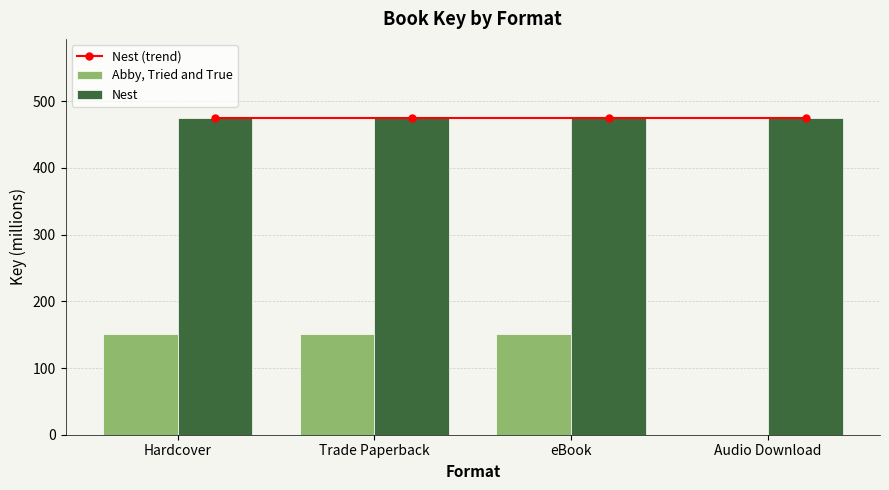

Does the chart contain any negative values?

No